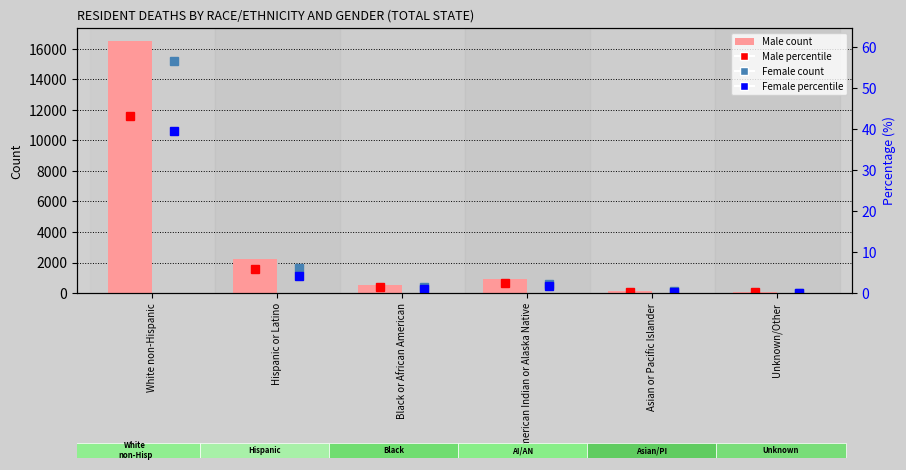

What are all the series names shown in the legend?

Female count, Male count, Male %, Female %